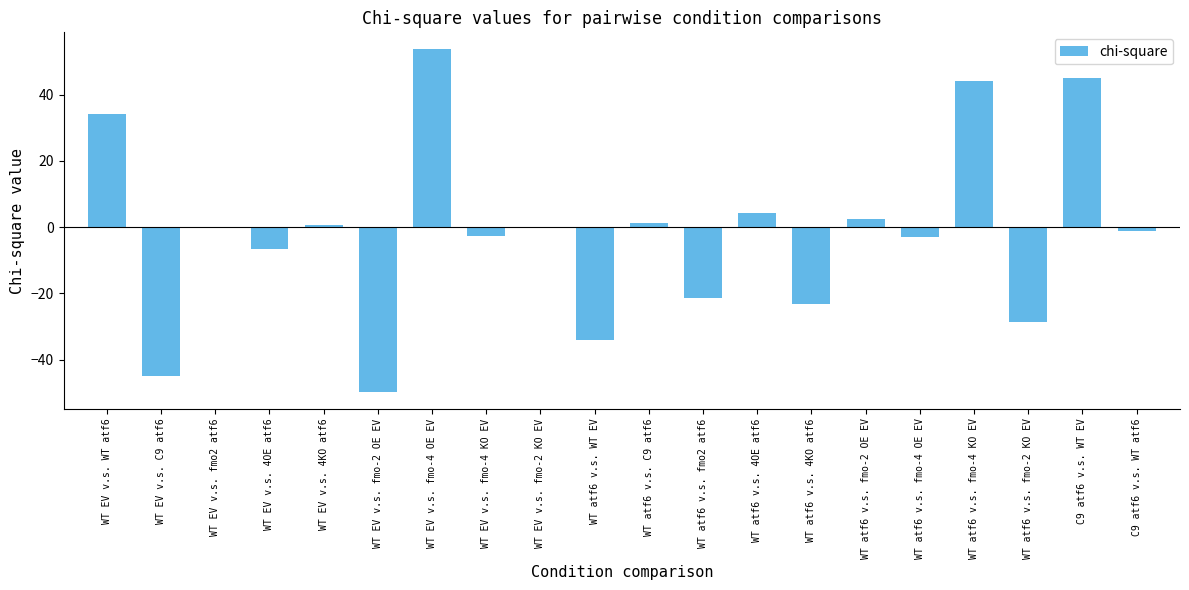

What is the sum of all values?

-29.4